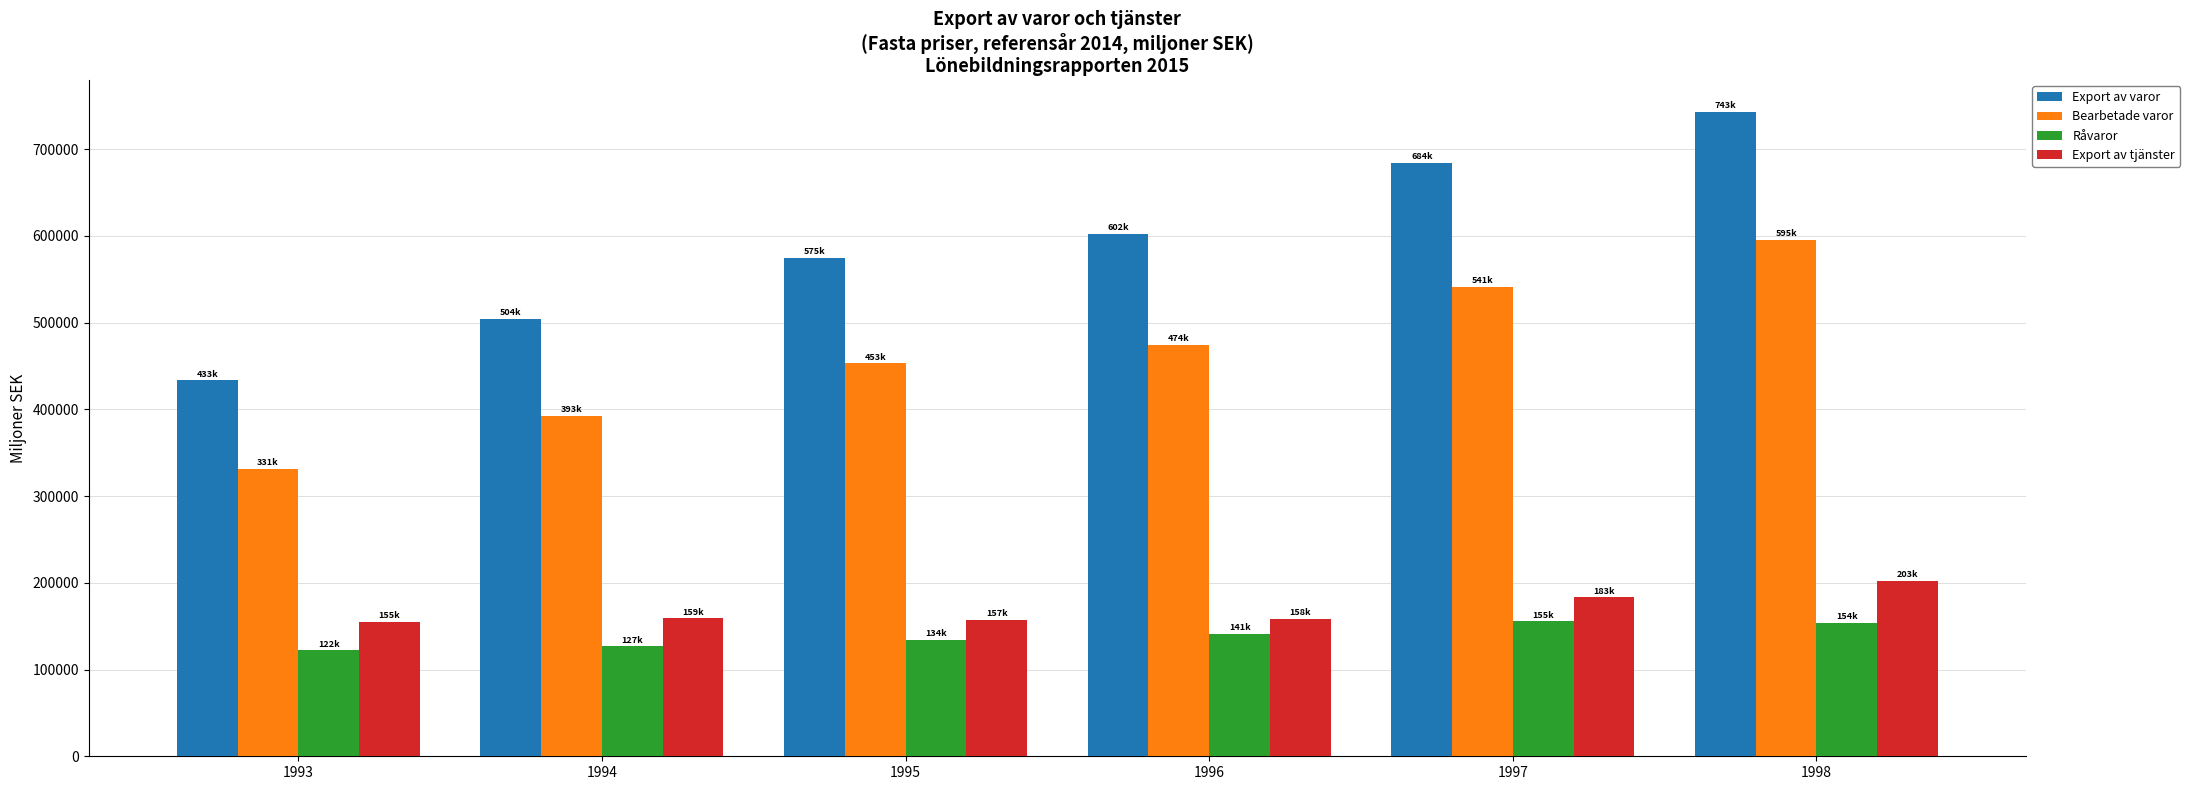

Which series has the largest range (max minus min)?

Export av varor